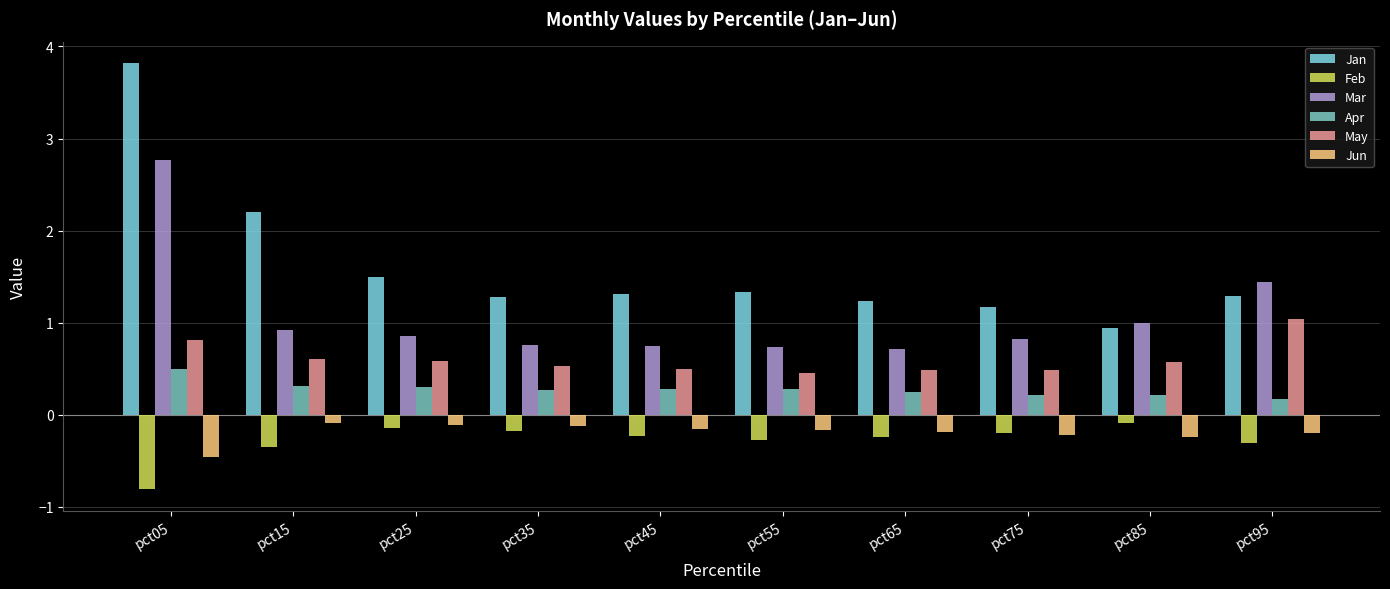

What are all the series names shown in the legend?

Jan, Feb, Mar, Apr, May, Jun